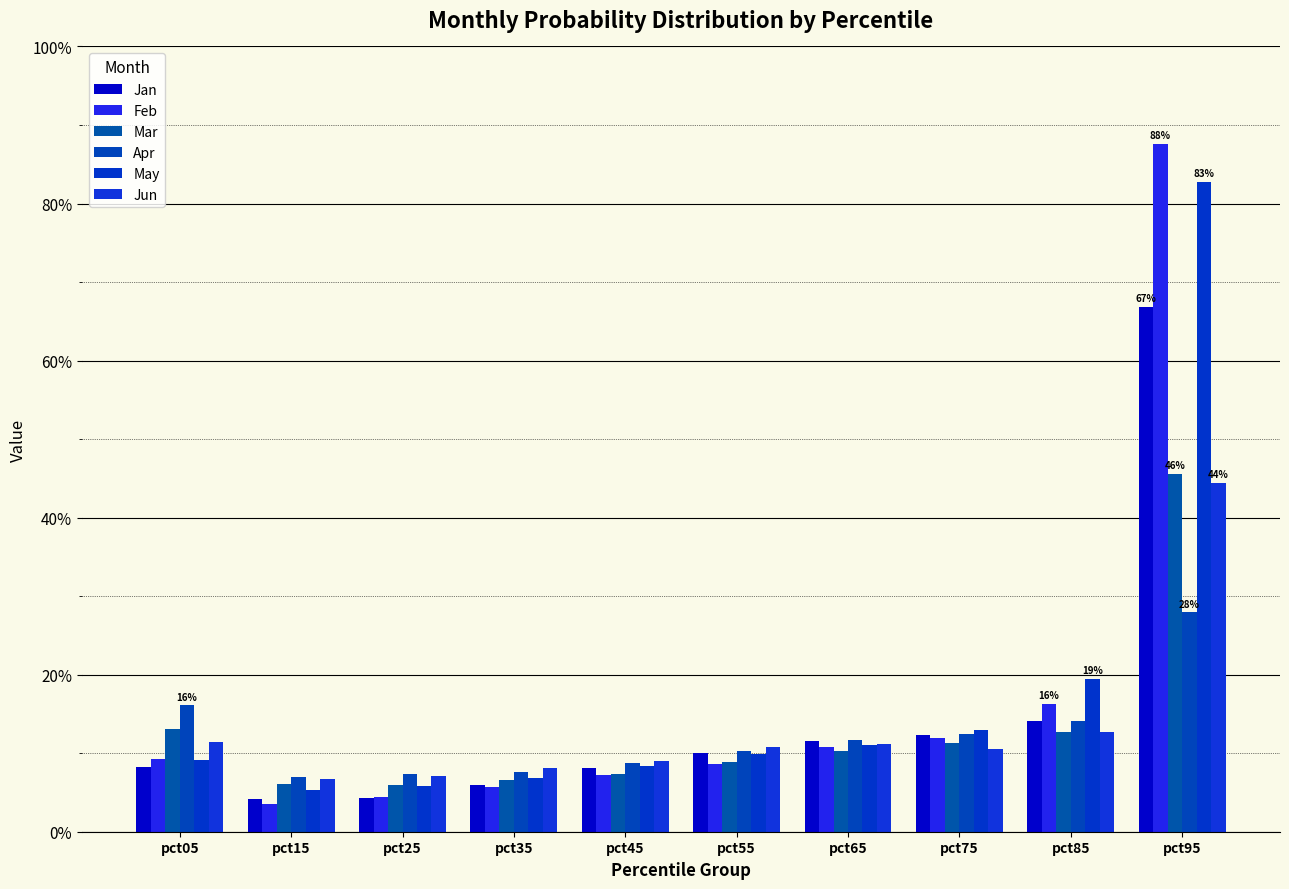

Which series has the largest total across all categories?

May